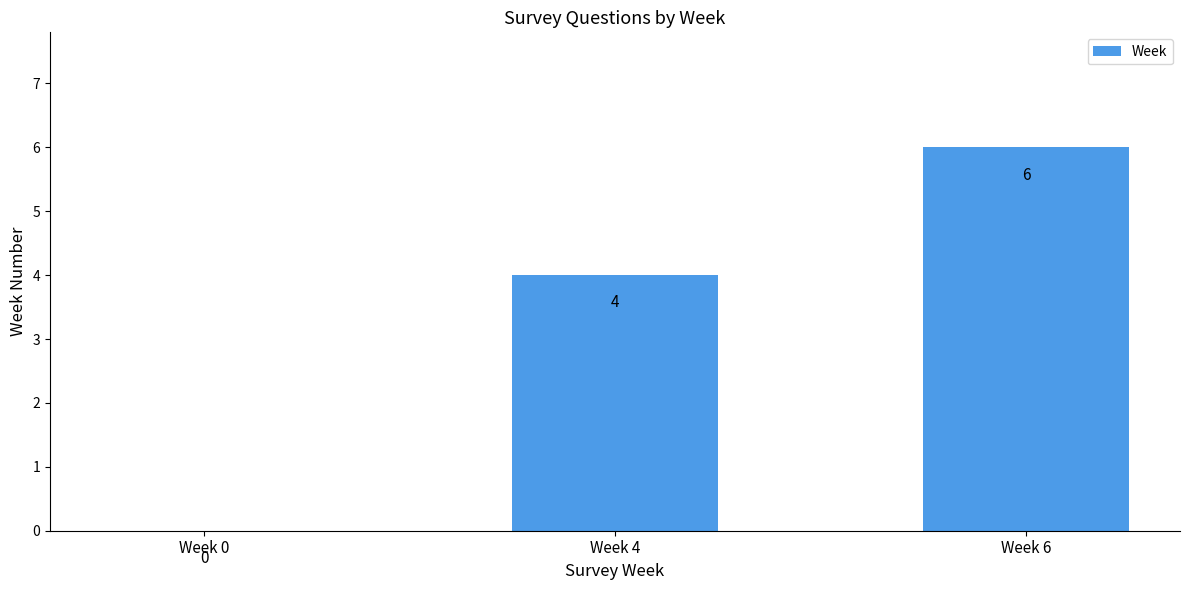

Are the bars horizontal?

No